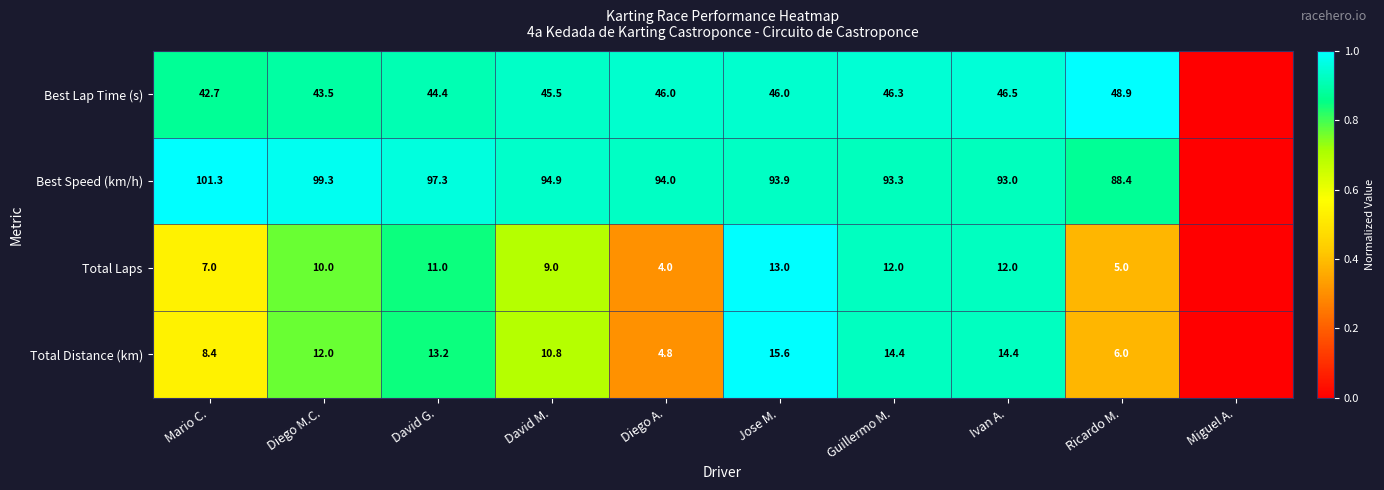

Between David M. and Jose M., which series saw the biggest shift?

Total Distance (km)